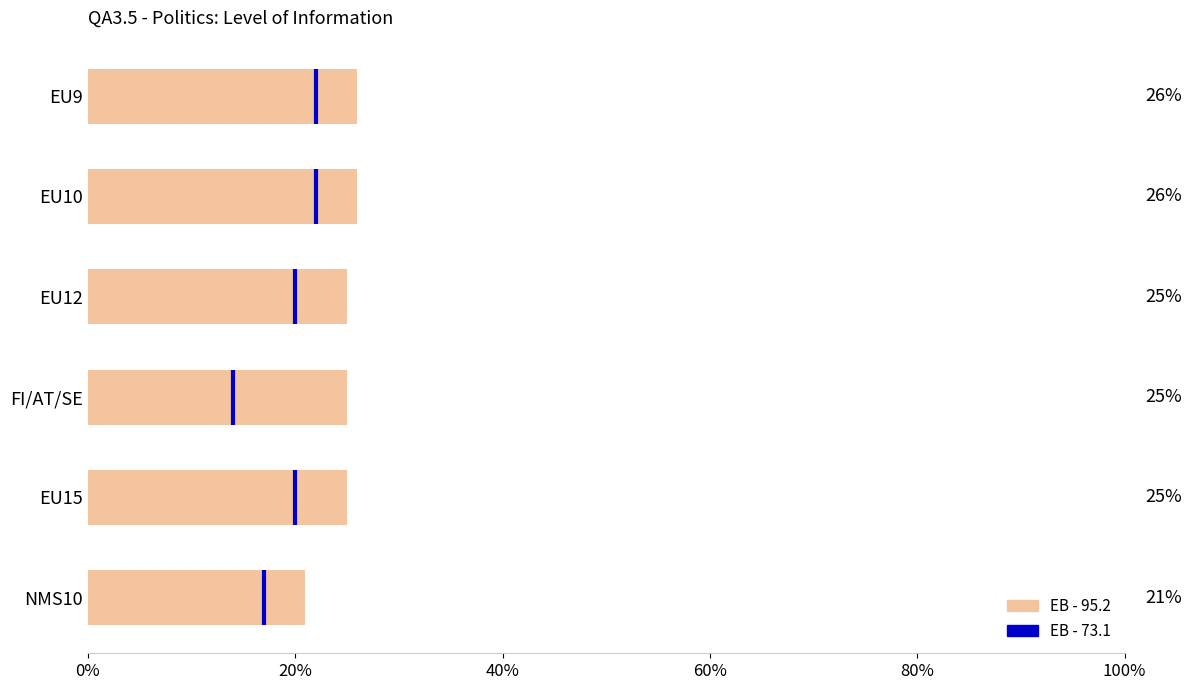

Reading left to right, what are all the values shown in this chart?

0.3	0.3	0.2	0.2	0.2	0.2